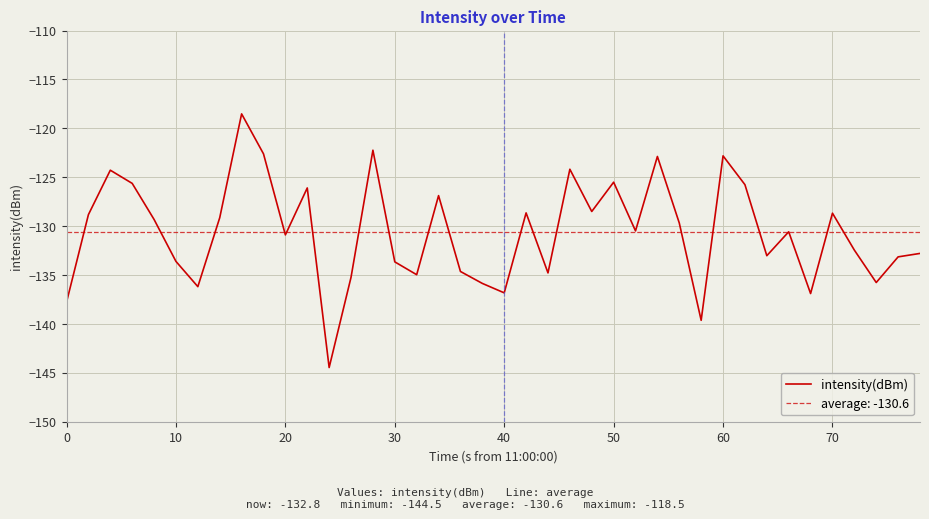

What is the minimum value for intensity(dBm)?

-144.5